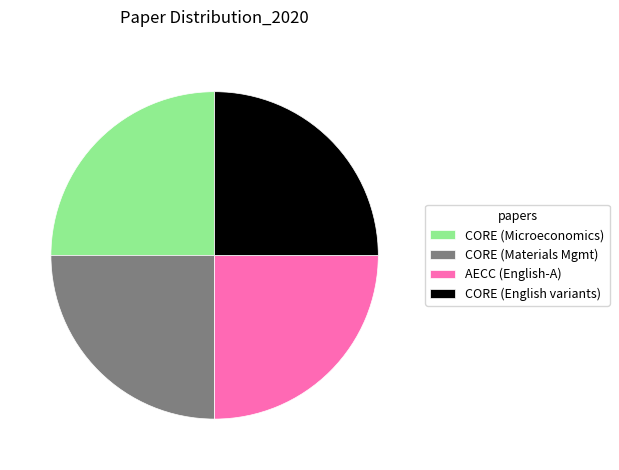

The CORE (English variants) slice represents 33% of the pie. True or false?

False